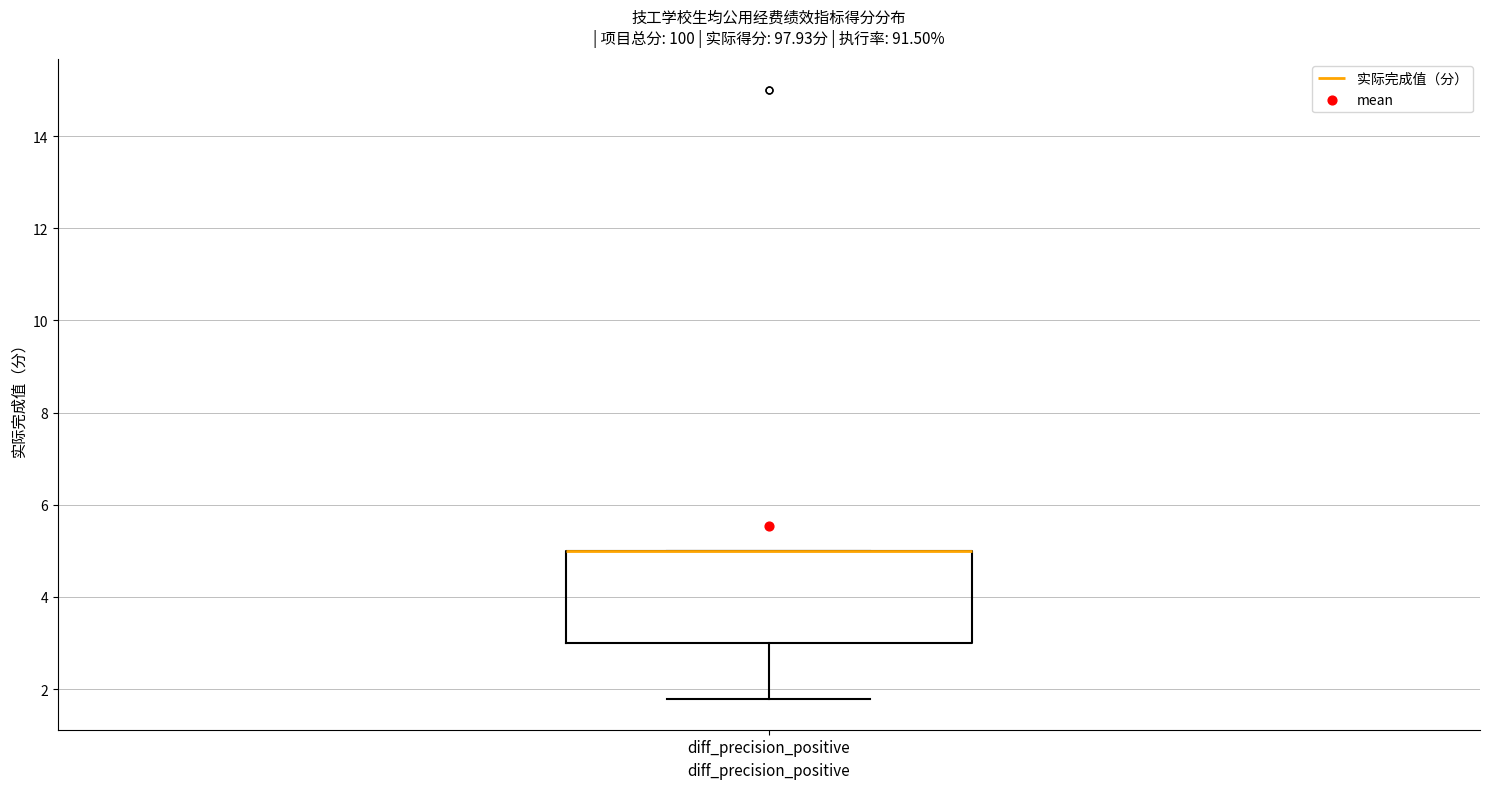

Where does the lower whisker of the box for diff_precision_positive end on the y-axis? The values are not printed on the chart, so give them approximately, as read against the axis.

1.8